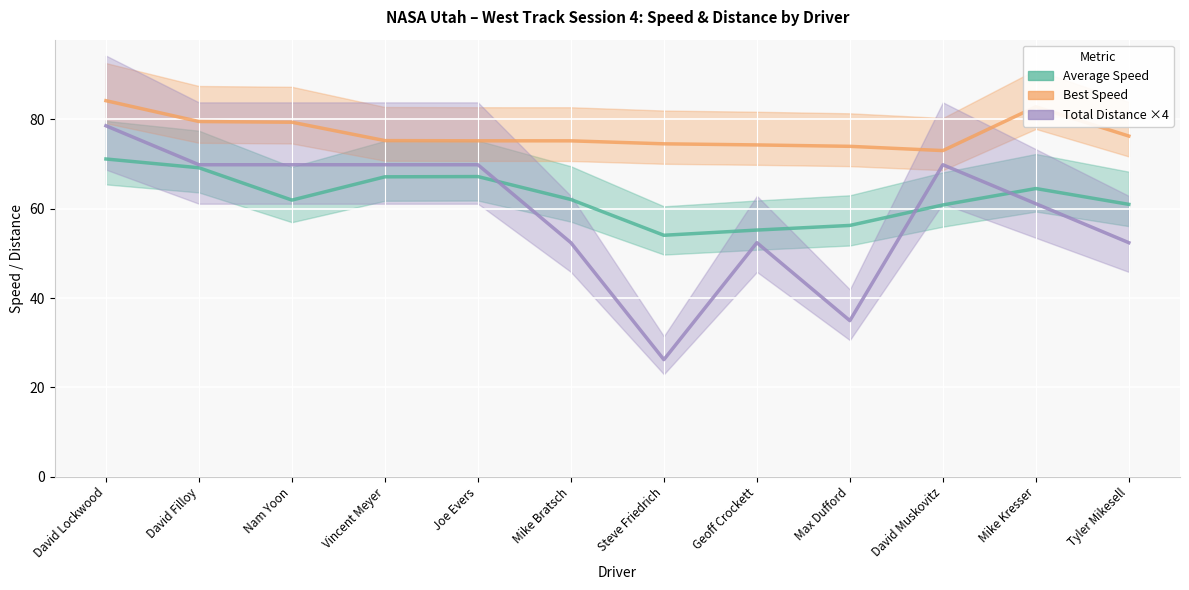

Is it true that Average Speed equals 94.7 at Tyler Mikesell?

False